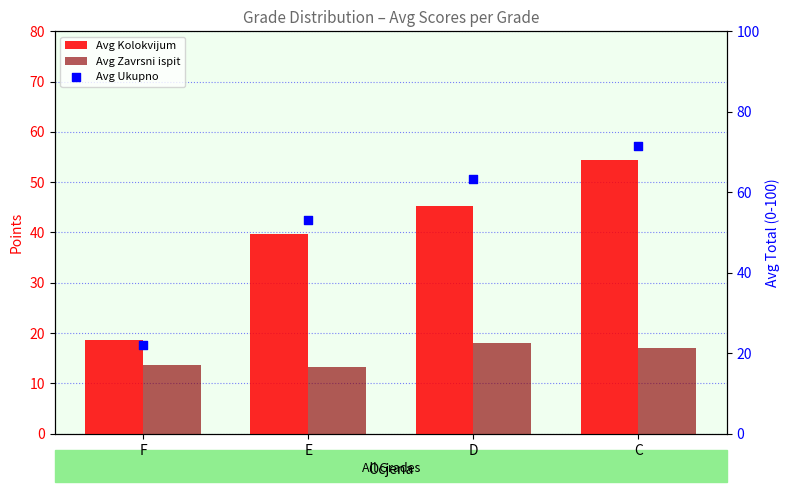

Which series reaches the maximum Y coordinate?

Avg Ukupno